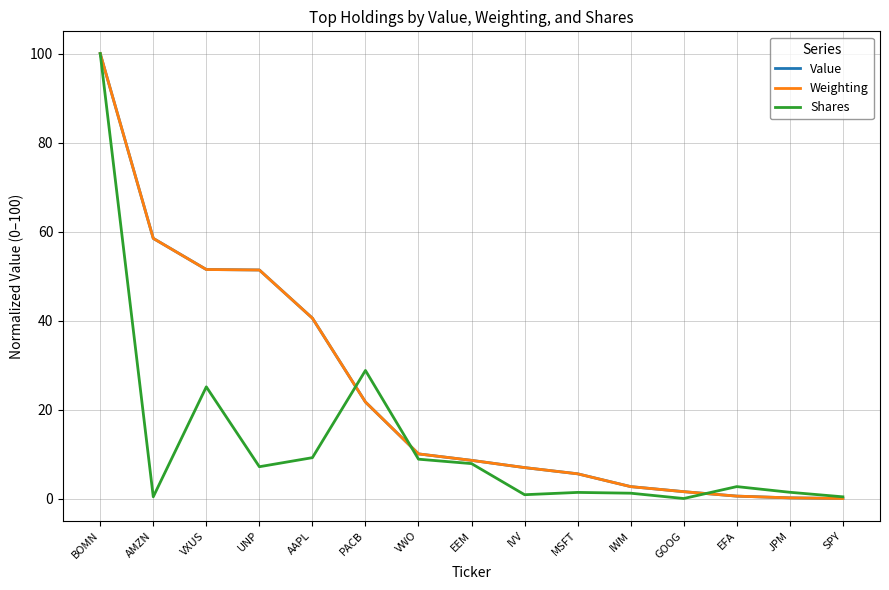

Is the value of Value at SPY greater than the value of Weighting at PACB?

No